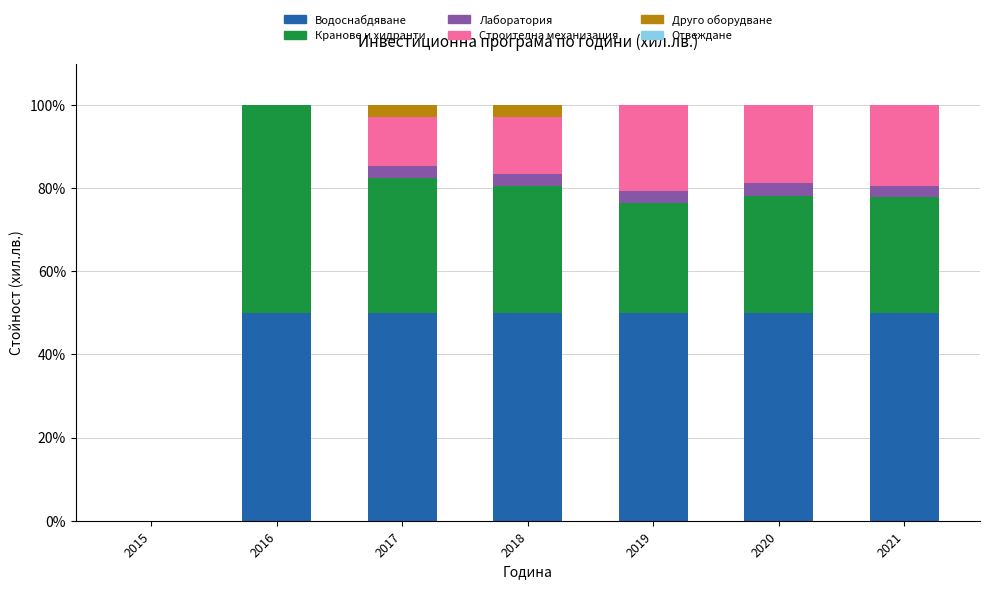

What is the total value across all series at 2021?

100.0